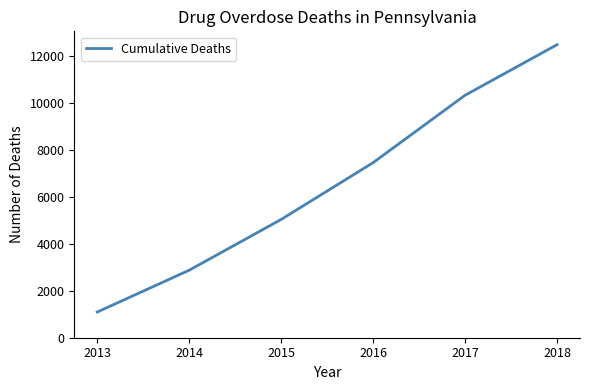

At which category does the chart reach its minimum across all series?

2013